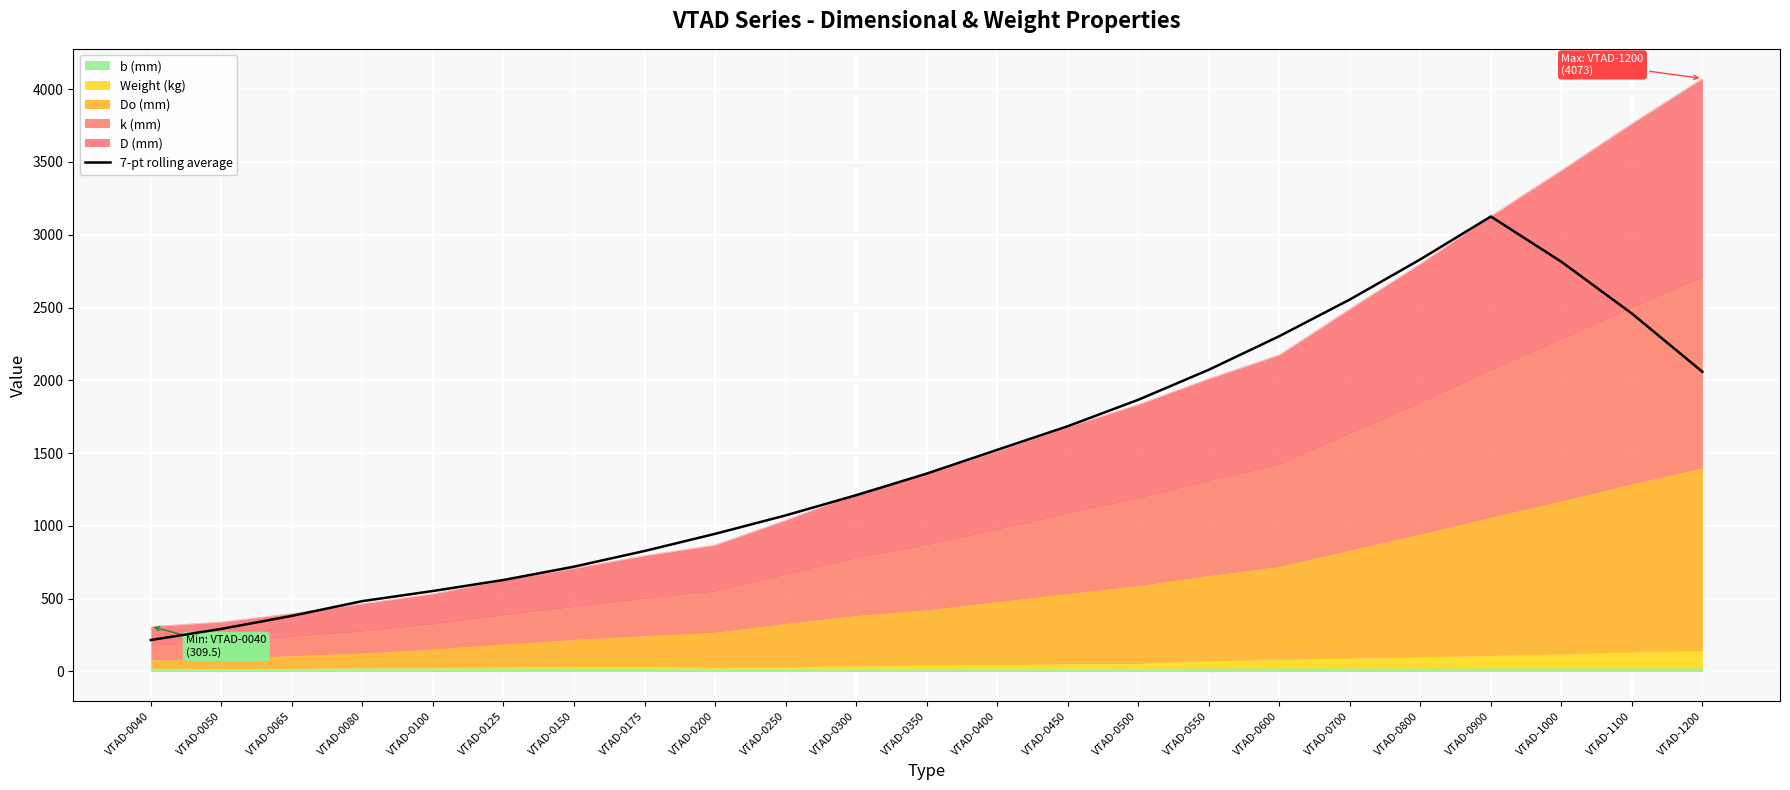

What is the smallest value displayed?

216.3